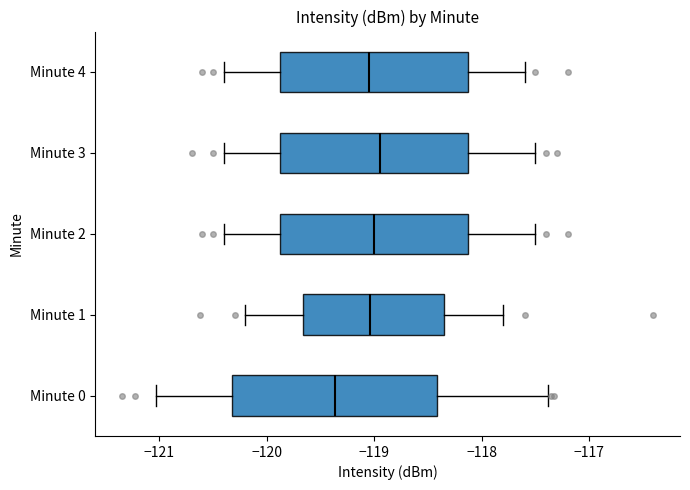

Which box has the furthest to the left median line?

Minute 0